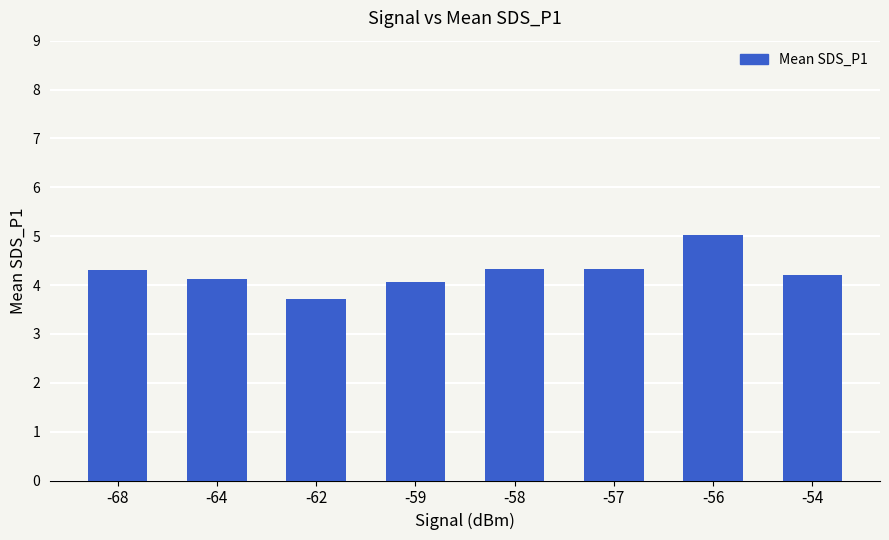

True or false: the data shows 1.8 at -54.

False